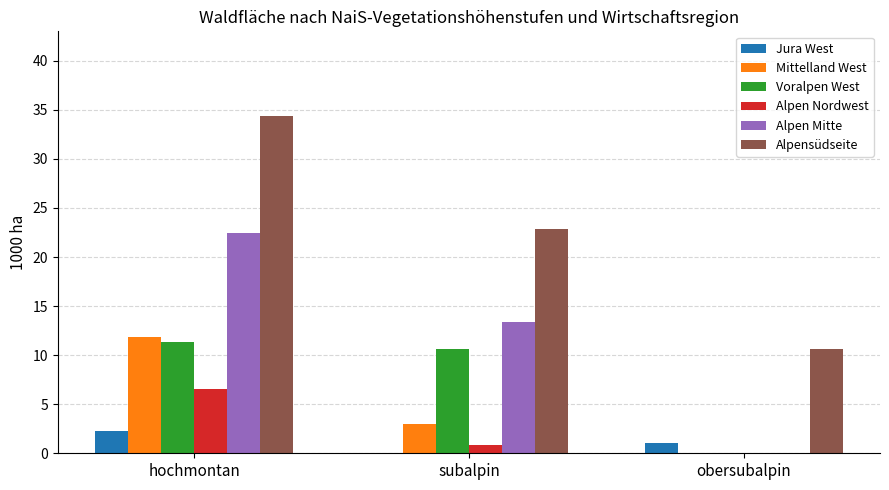

Which series changed the most between hochmontan and obersubalpin?

Alpensüdseite